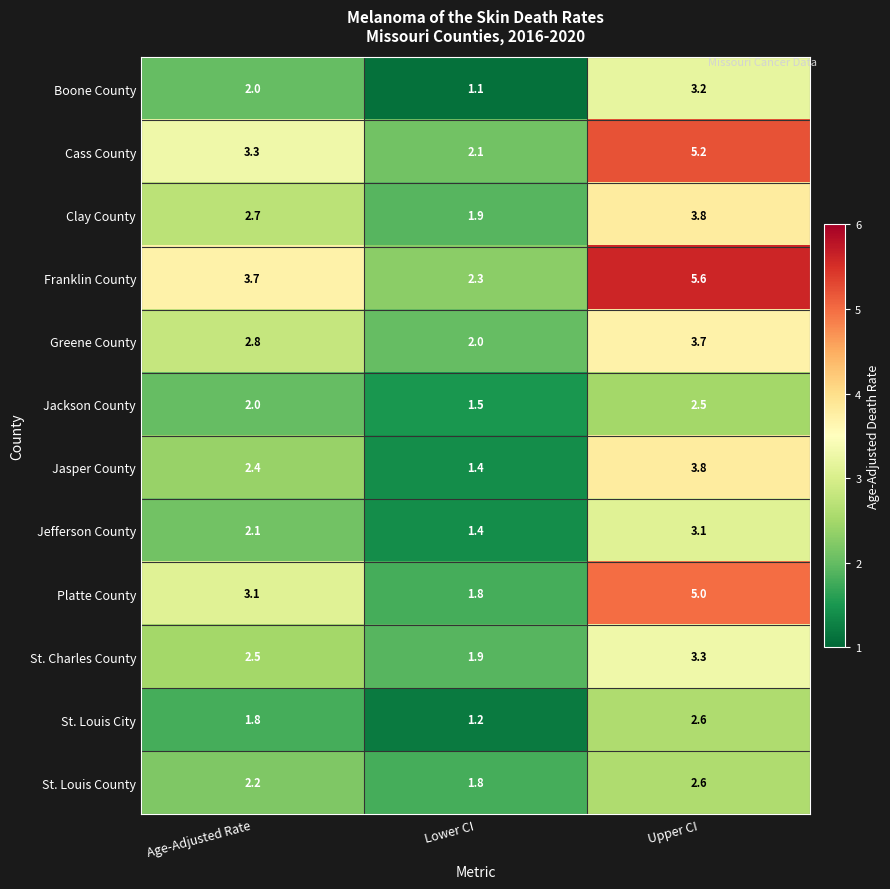

Where does the St. Louis County series first go above 2?

Age-Adjusted Rate